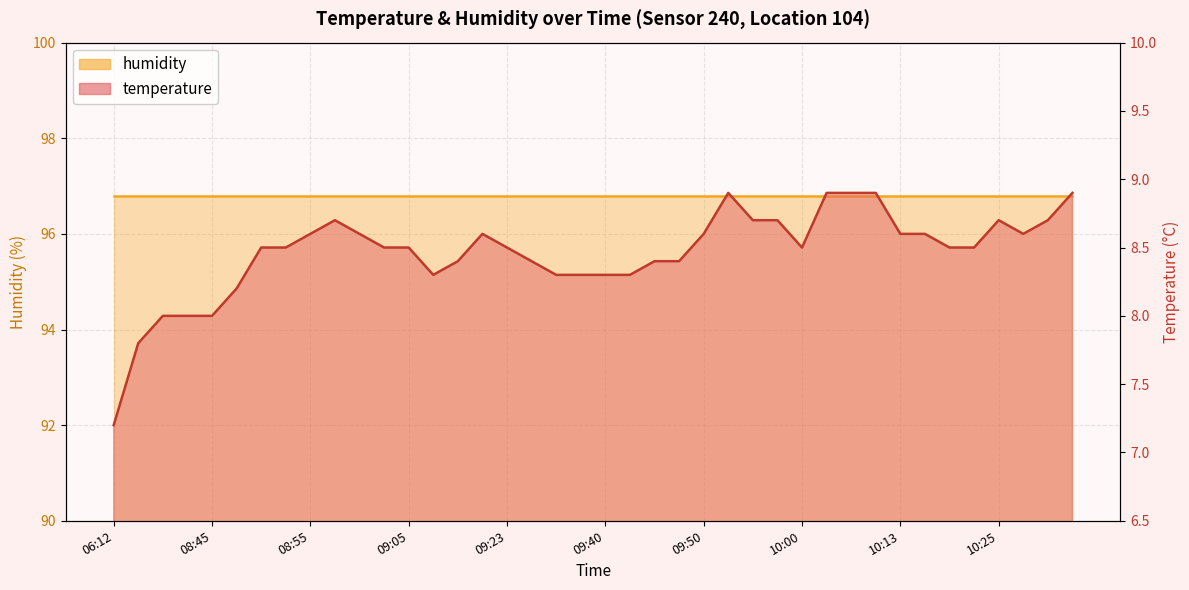

What is the label of the 34th point from the right?

08:50